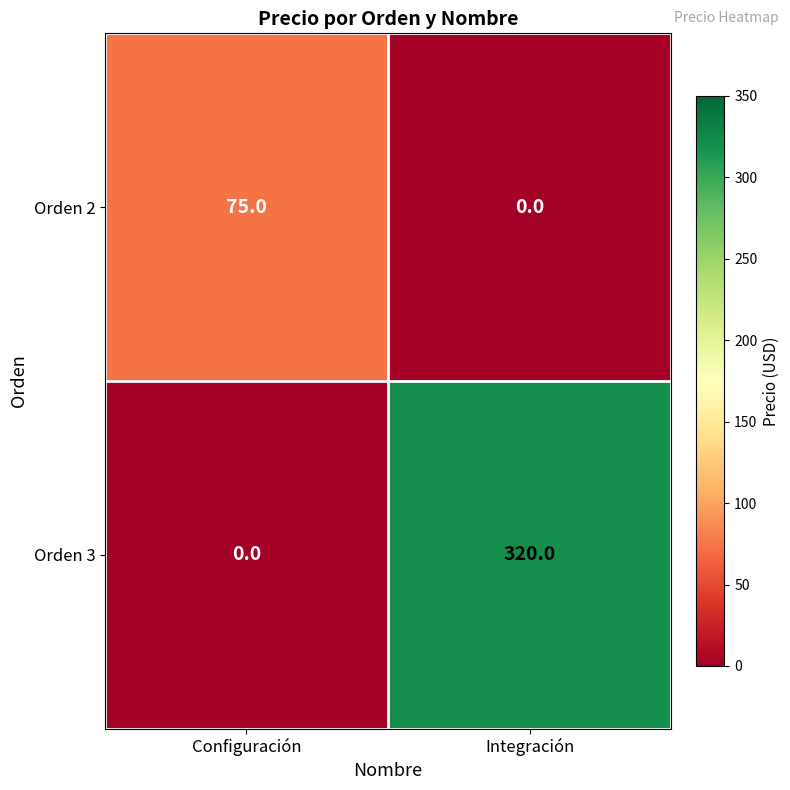

What is the highest value of the Orden 2 series?

75